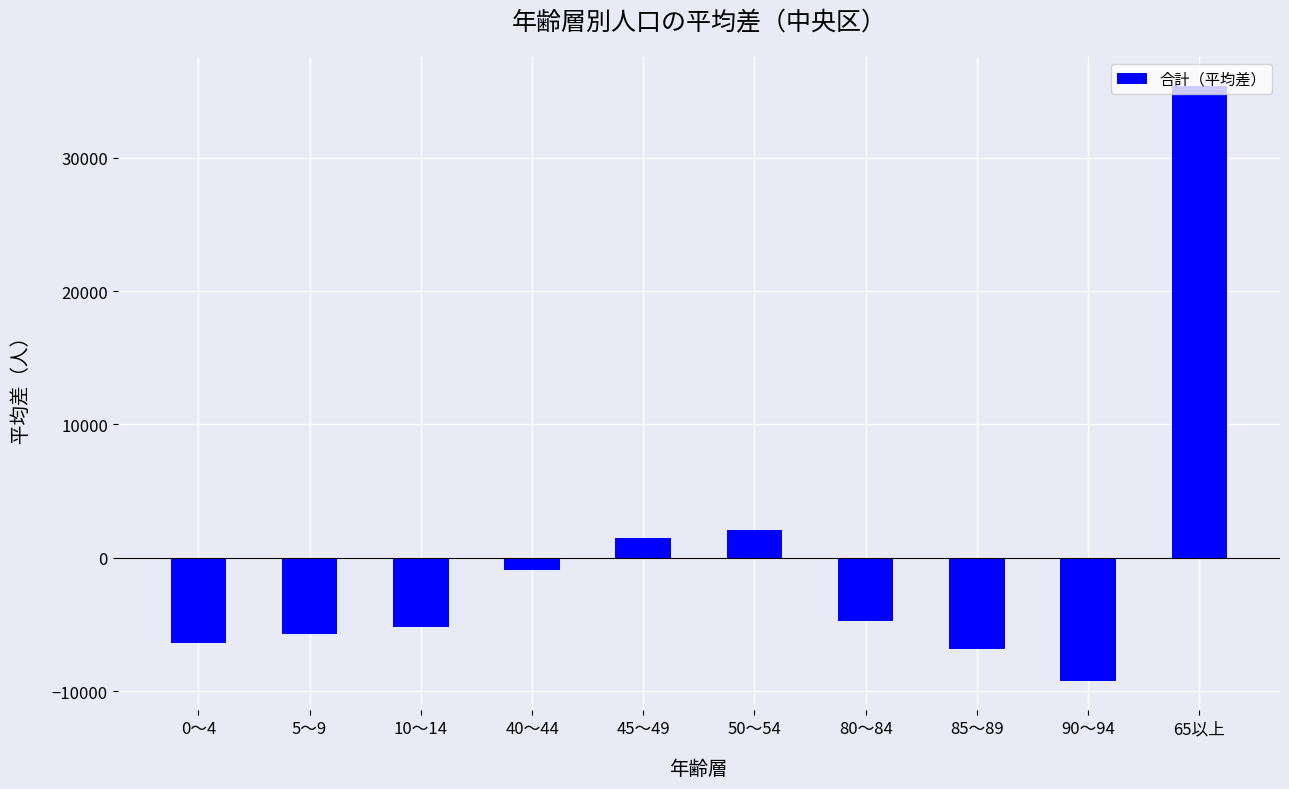

What is the change in value from 45～49 to 65以上?

+33845.0